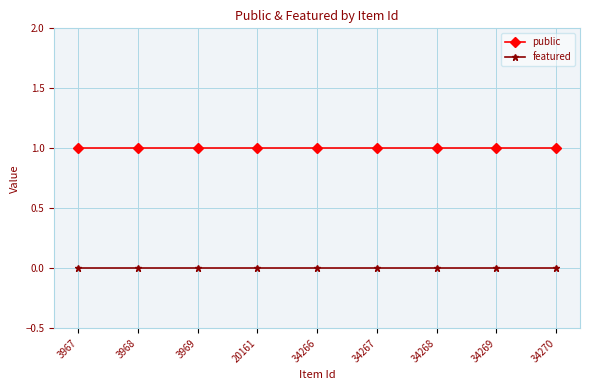

Is the value of public at 3967 greater than the value of featured at 3968?

Yes